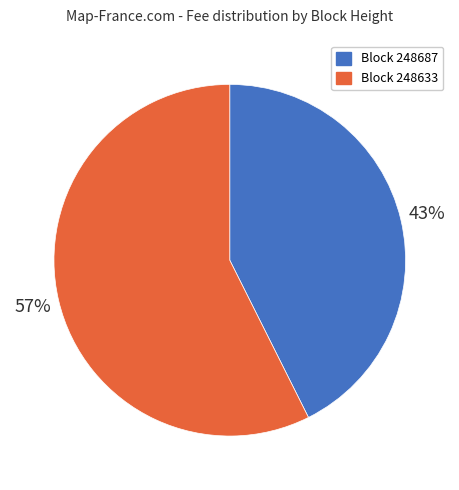

How many slices are in this pie chart?

2